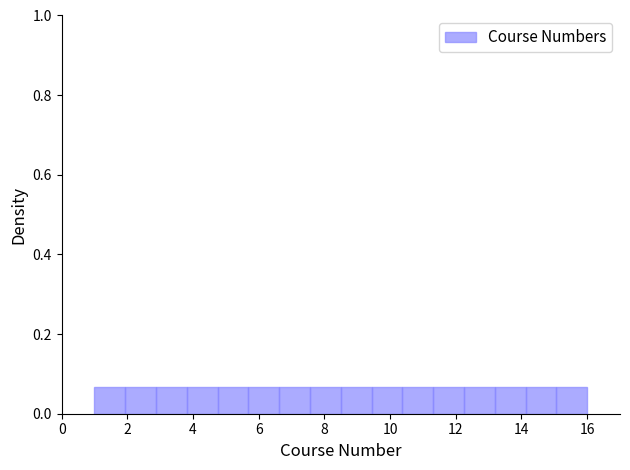

Reading left to right, transcribe this chart: for each bar, give the range it covers on the x-axis and its height. Neither the bar edges nor the heights are printed on the chart, so give them approximately, as read against the axes.

1.0 to 2.0: 0.06
2.0 to 2.8: 0.06
2.8 to 3.8: 0.06
3.8 to 4.8: 0.06
4.8 to 5.6: 0.06
5.6 to 6.6: 0.06
6.6 to 7.6: 0.06
7.6 to 8.6: 0.06
8.6 to 9.4: 0.06
9.4 to 10.4: 0.06
10.4 to 11.4: 0.06
11.4 to 12.2: 0.06
12.2 to 13.2: 0.06
13.2 to 14.2: 0.06
14.2 to 15.0: 0.06
15.0 to 16.0: 0.06